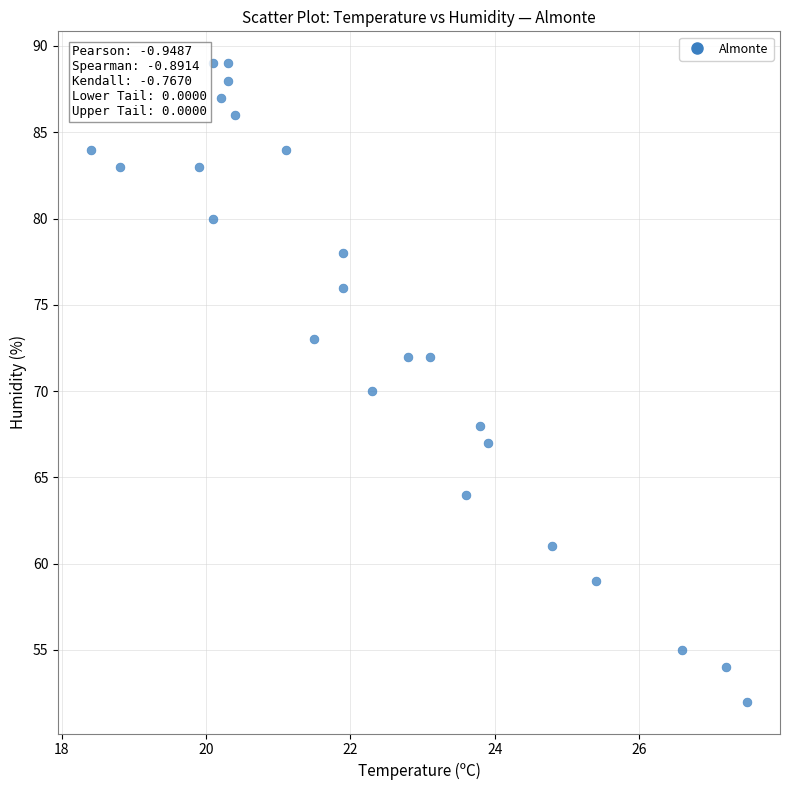

What is the range of Y values (max minus min)?

37